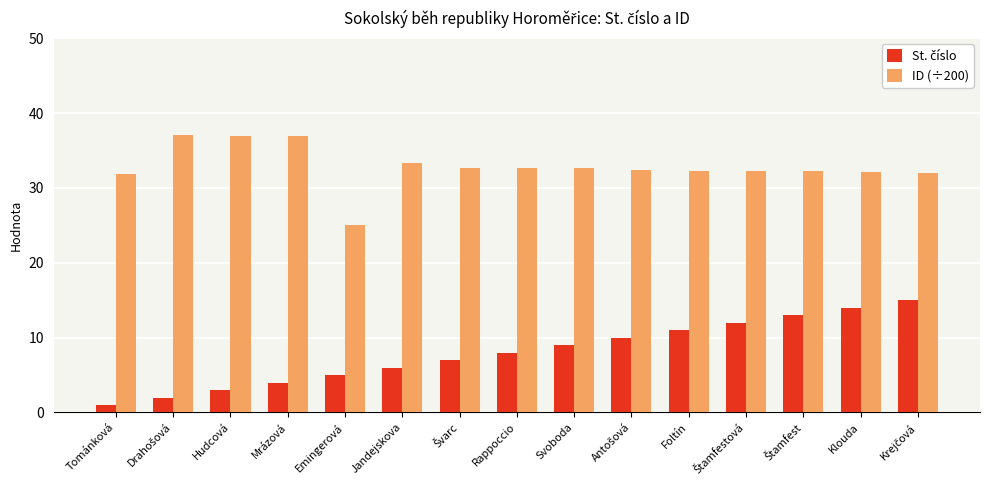

At which label does ID (÷200) reach its minimum?

Emingerová